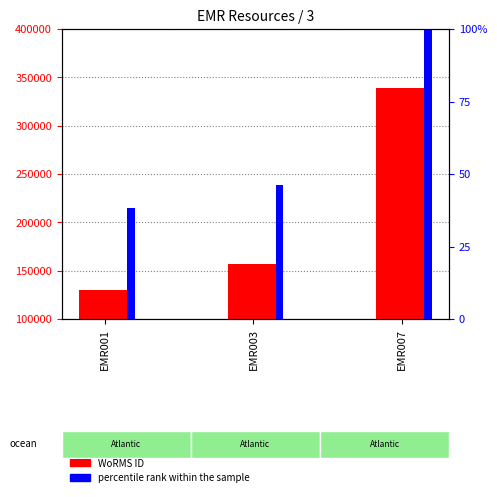

Reading left to right, list all the values displayed in this chart.

WoRMS ID: EMR001=129840.0	EMR003=157392.0	EMR007=339374.0
percentile rank within the sample: EMR001=38.3	EMR003=46.4	EMR007=100.0